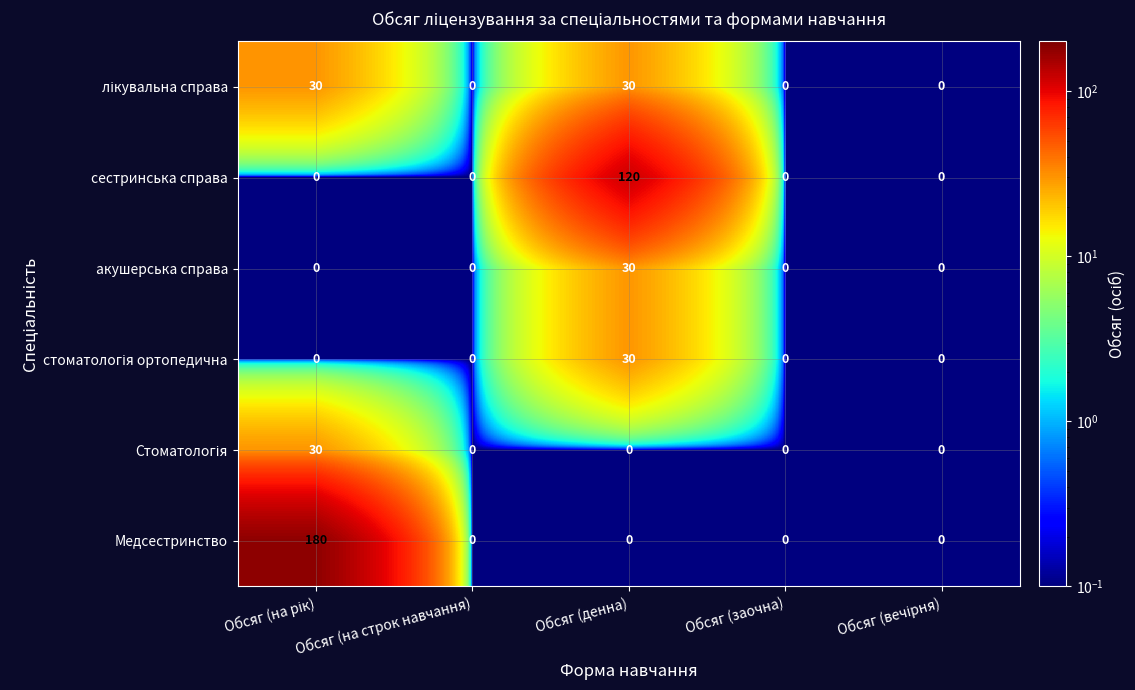

The value of Медсестринство at Обсяг (на строк навчання) is 0. True or false?

True